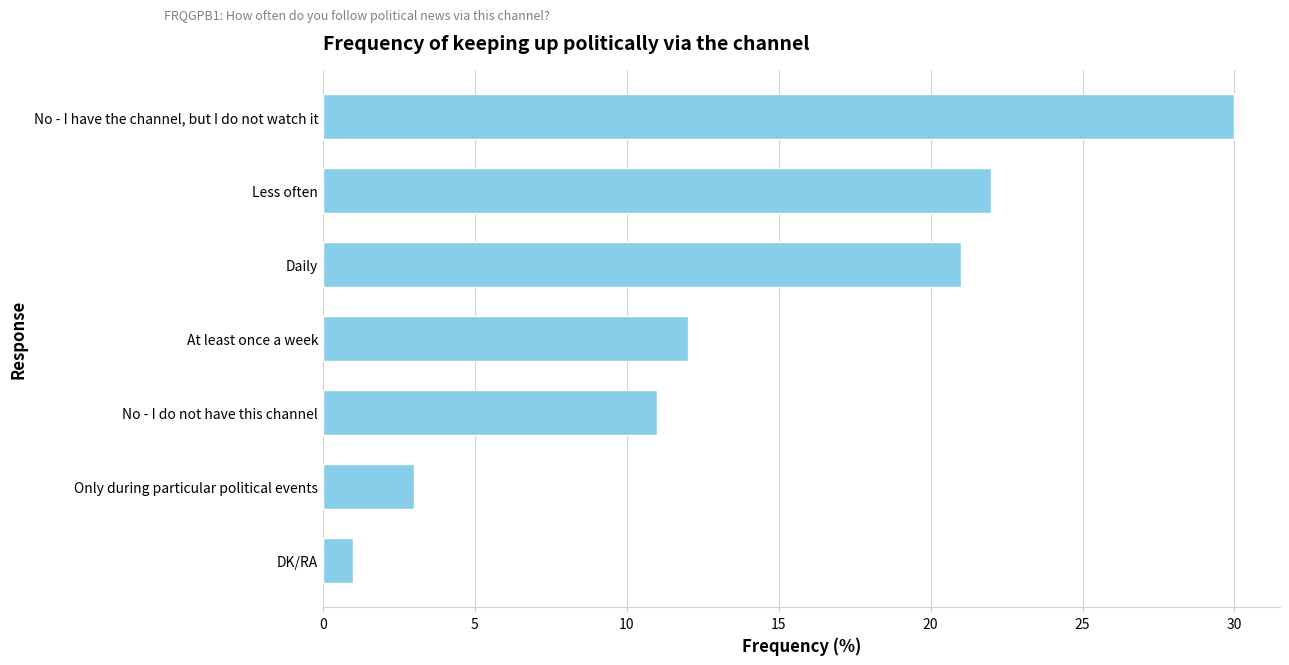

Does the chart contain any negative values?

No